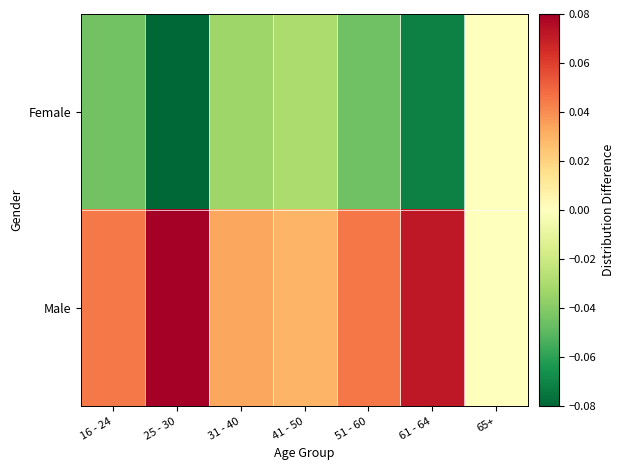

Reading right to left, extract all data points from this chart.

Female: 65+=0.0	61 - 64=-0.1	51 - 60=-0.0	41 - 50=-0.0	31 - 40=-0.0	25 - 30=-0.1	16 - 24=-0.0
Male: 65+=0.0	61 - 64=0.1	51 - 60=0.0	41 - 50=0.0	31 - 40=0.0	25 - 30=0.1	16 - 24=0.0